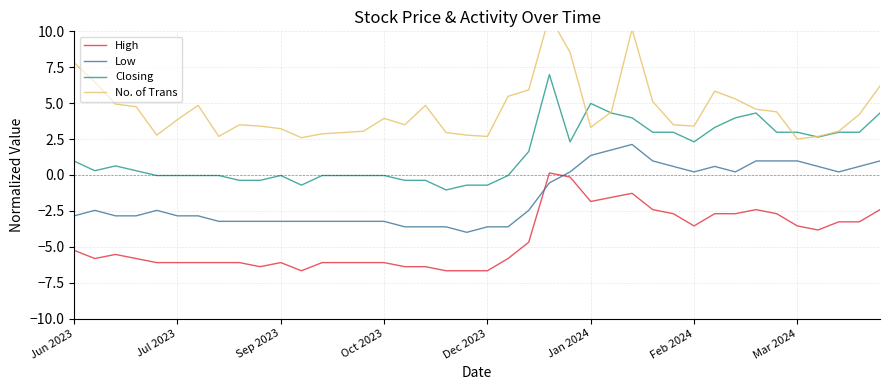

The High series shows -3.5 at 31. True or false?

False